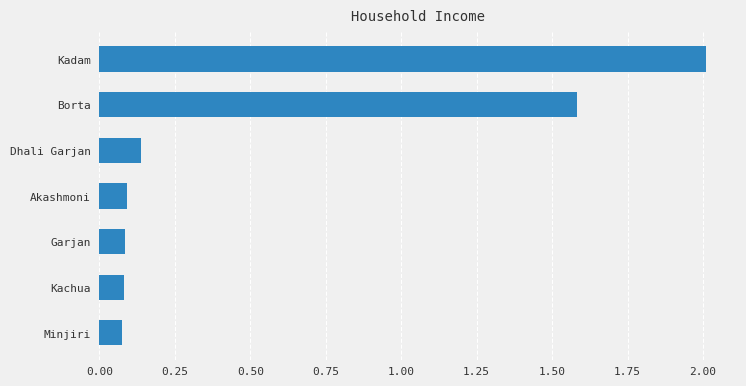

What is the average value?

0.6